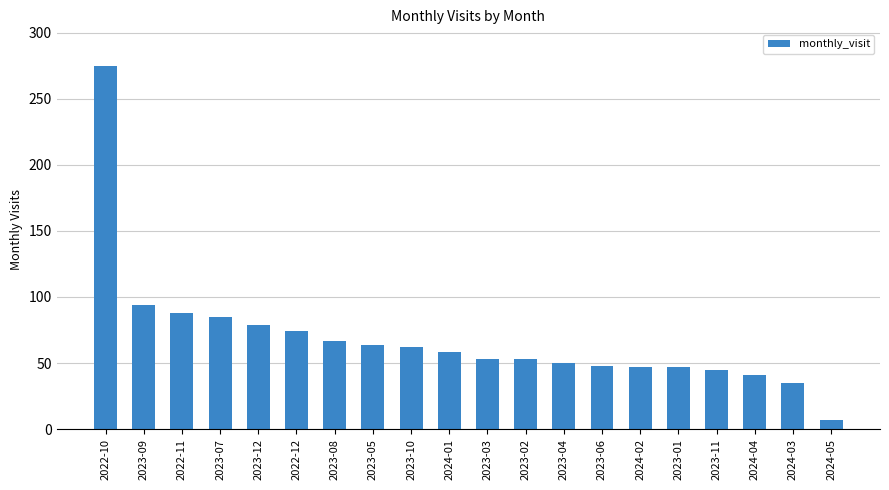

Approximately how many times larger is the value at 2023-12 compared to 2023-08?

1.2